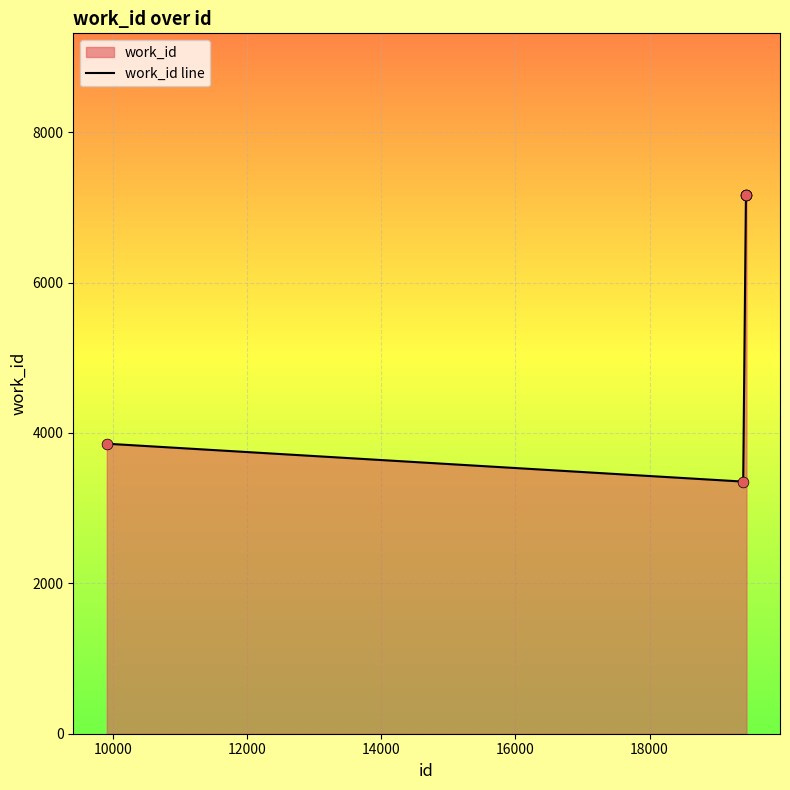

True or false: the data has more than 2 interior local peaks.

False